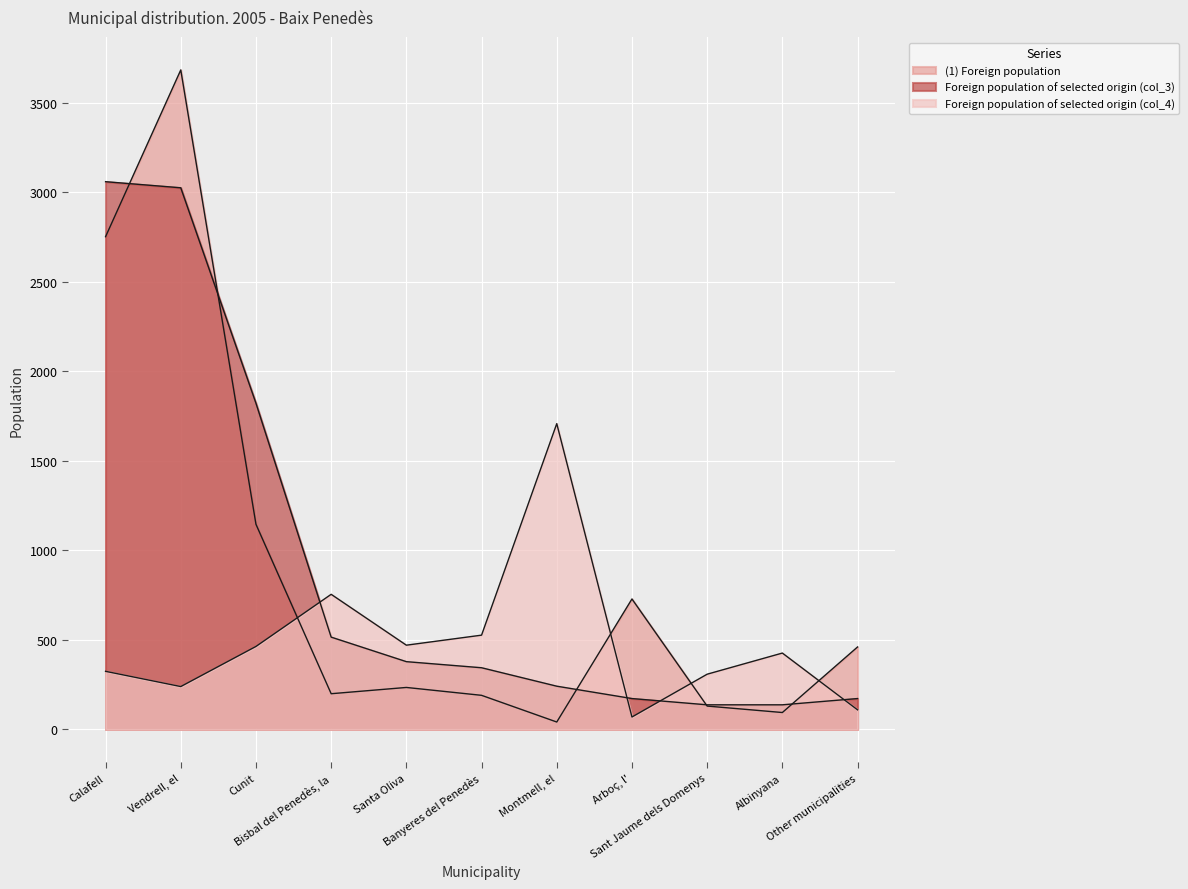

What is the spread (max minus min) of values at Banyeres del Penedès?

336